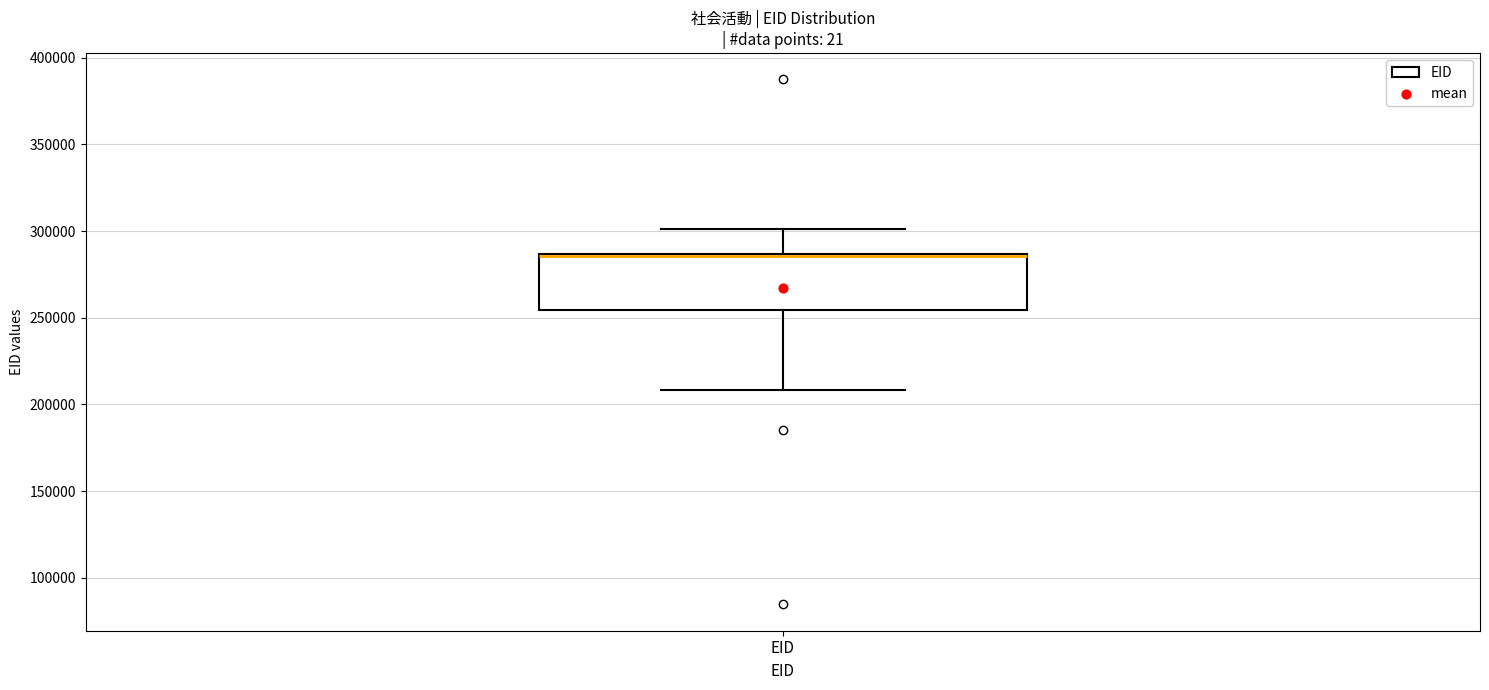

Read this box plot against the y-axis: the position of the median line, the range covered by the box, and the ends of both whiskers. The values are not printed on the chart, so give them approximately, as read against the axis.

median 285000 (just below the box's upper edge), box 255000 to 285000, whiskers 210000 to 300000